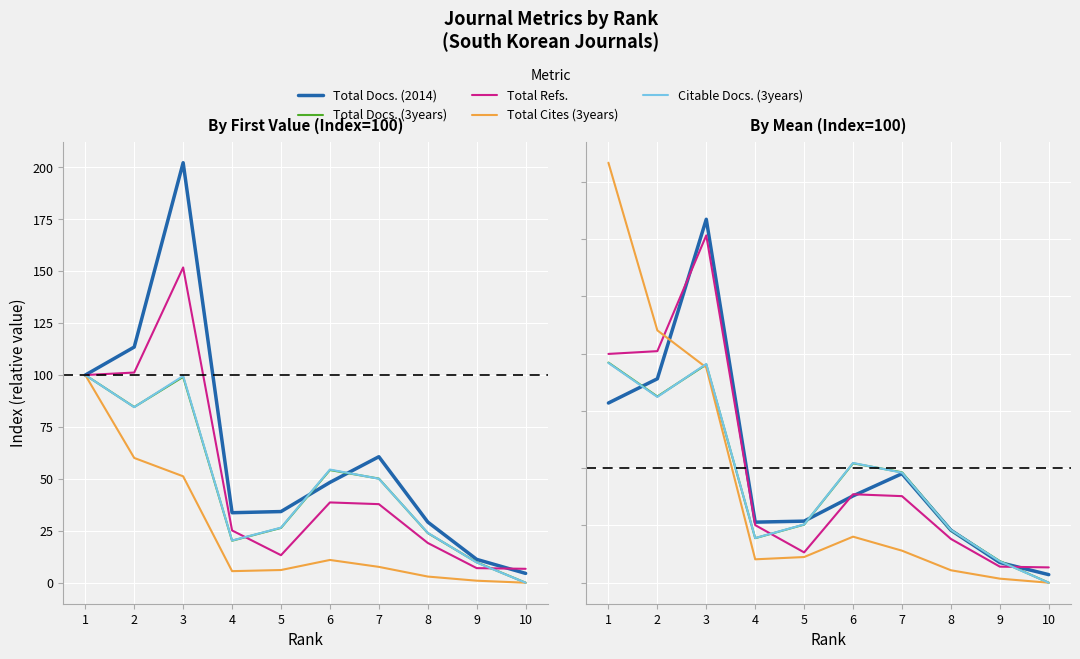

What is the greatest value displayed?

366.5